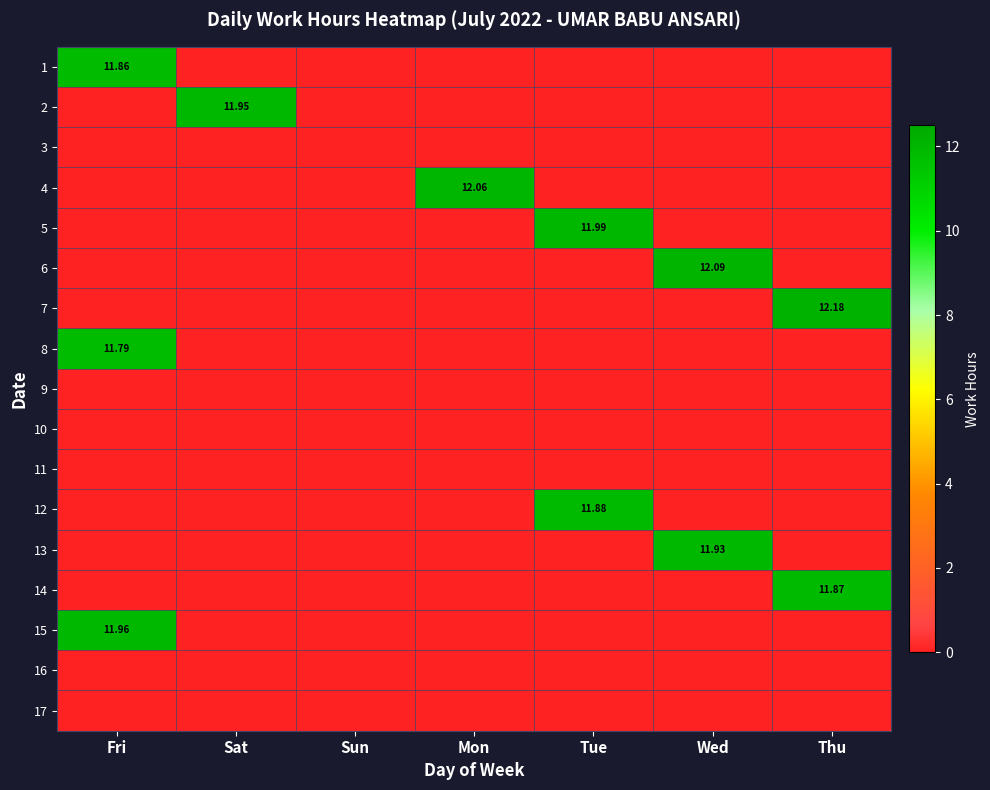

At which category is the sum across all series the highest?

Fri